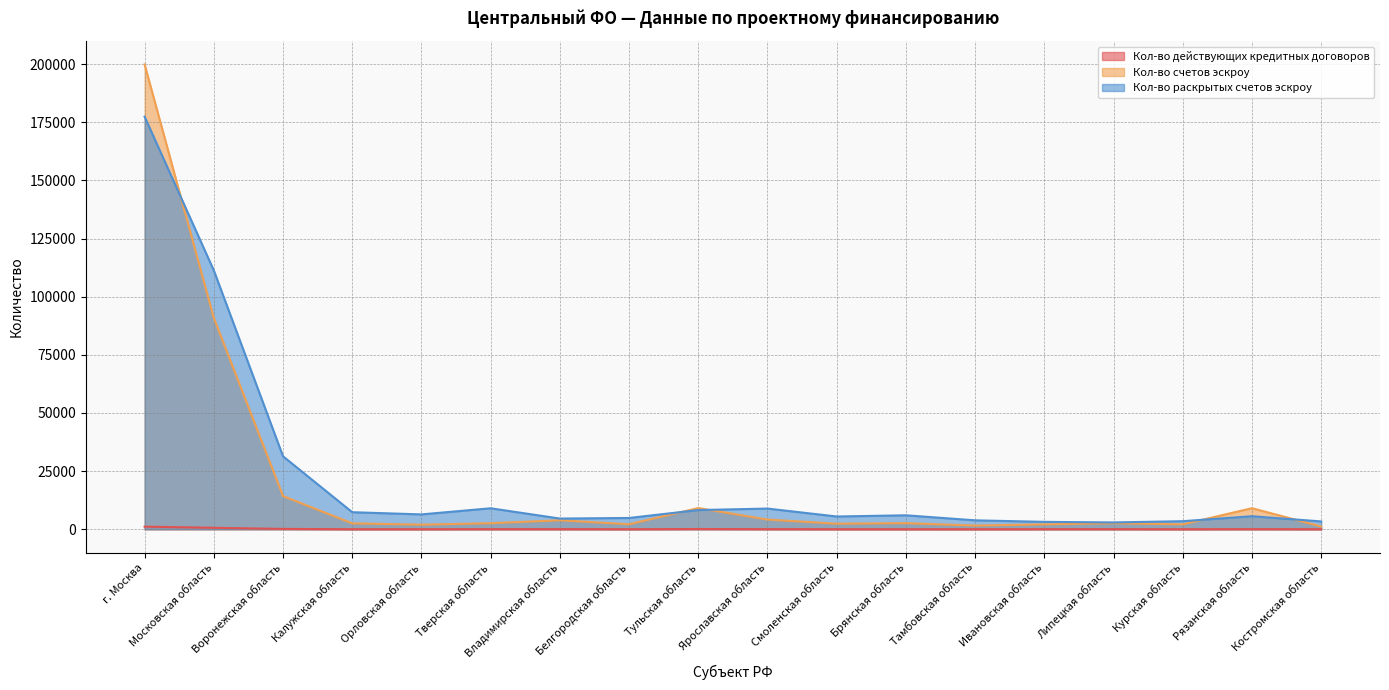

Where is the first local maximum for Кол-во раскрытых счетов эскроу?

Тверская область